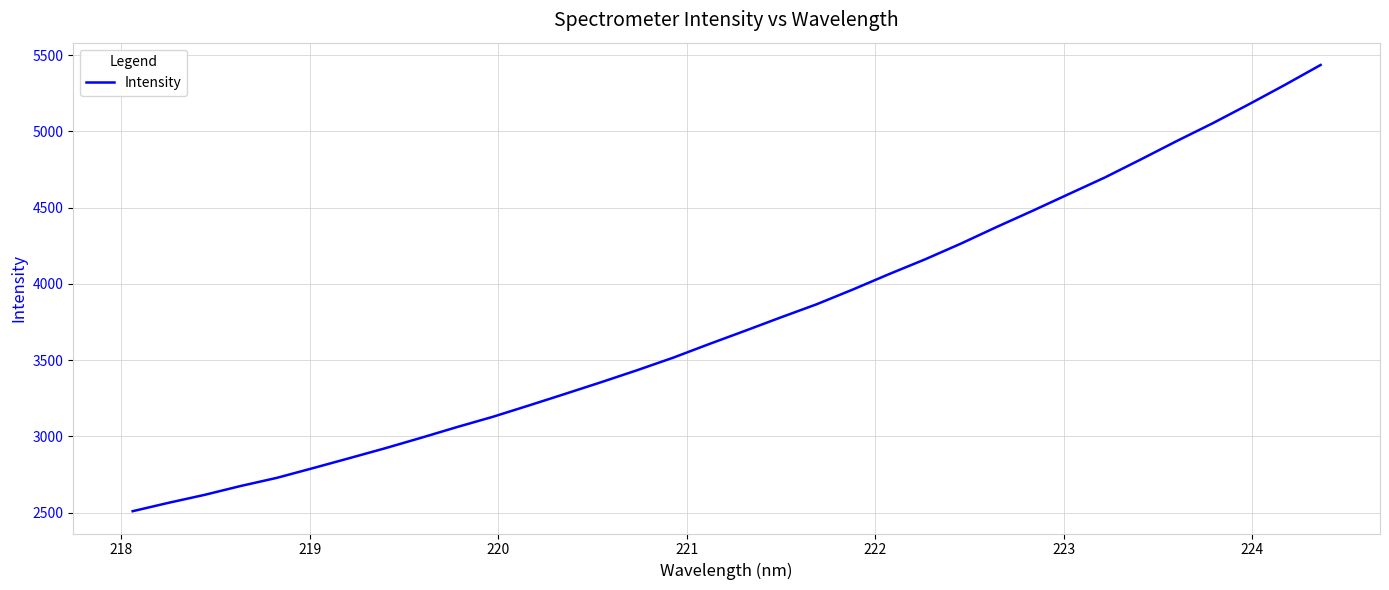

What is the difference between the maximum and second lowest values?

2869.9